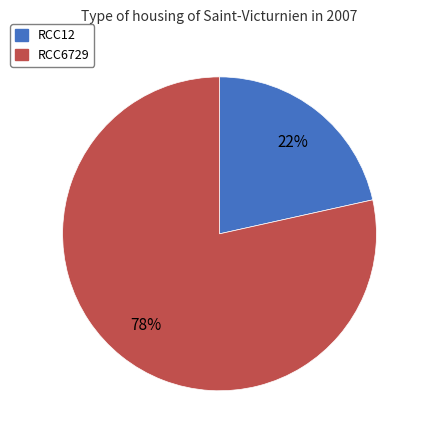

Do RCC12 and RCC6729 together represent more than half of the pie?

Yes